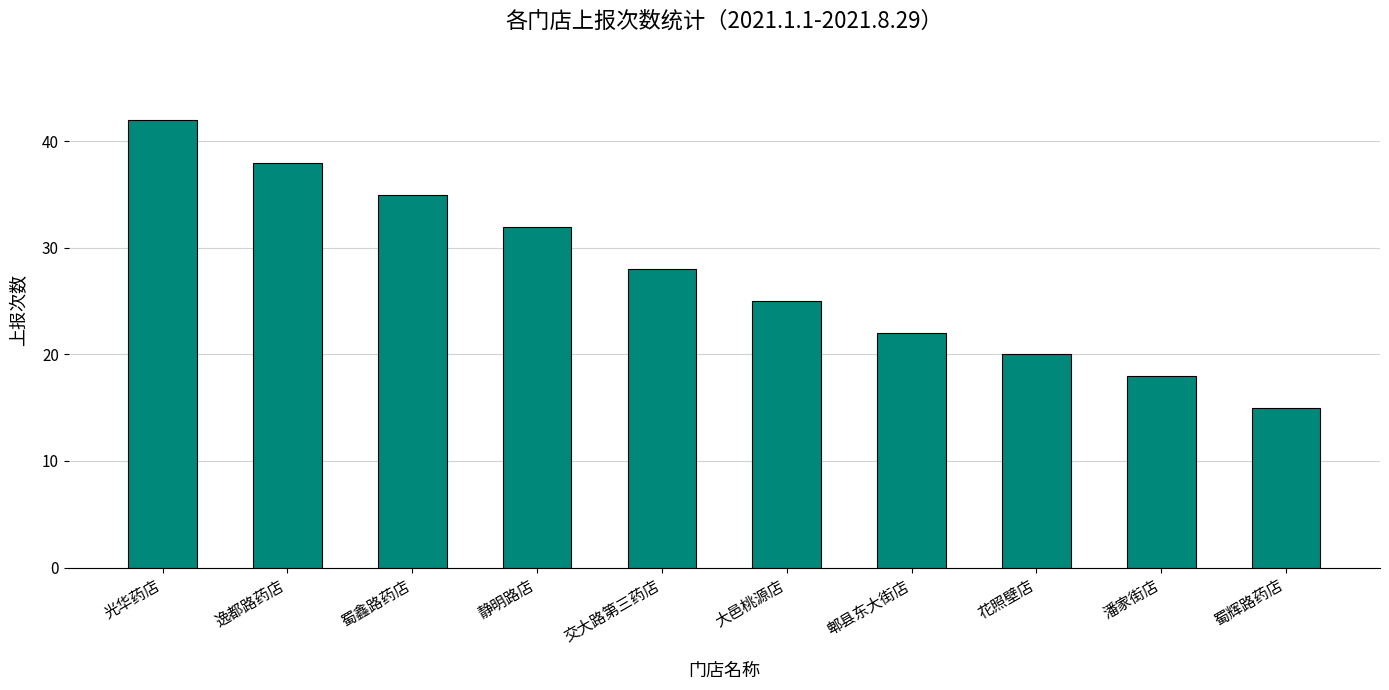

What value does the data have at 光华药店, to the nearest 5?

40